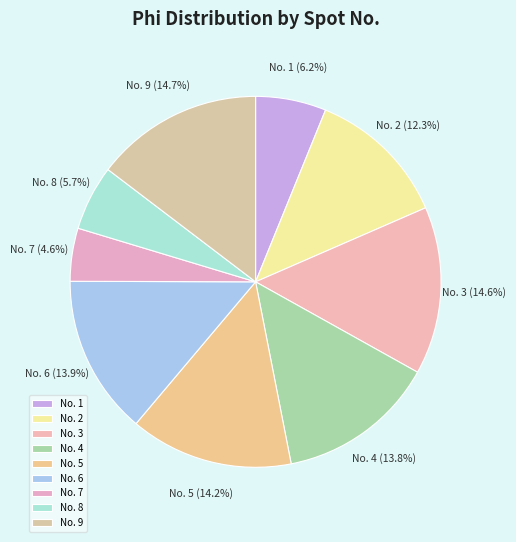

How many segments does this pie chart have?

9